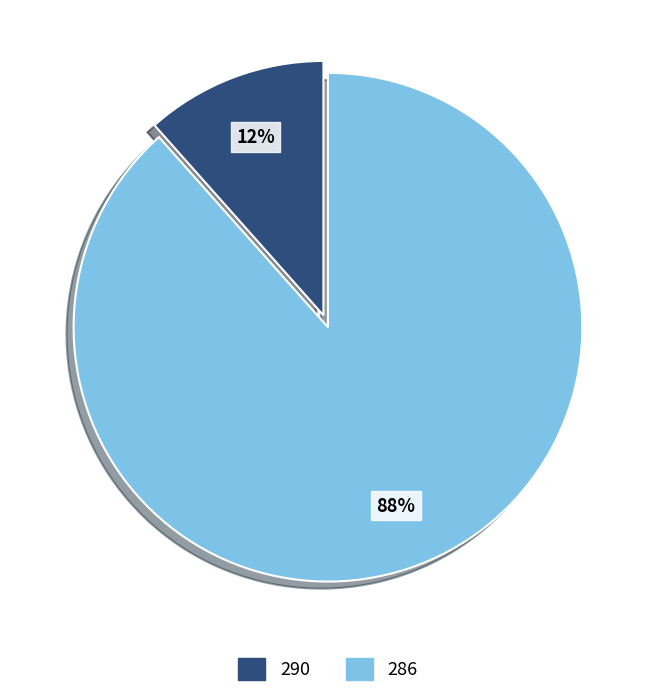

Do 286 and 290 together represent more than half of the pie?

Yes